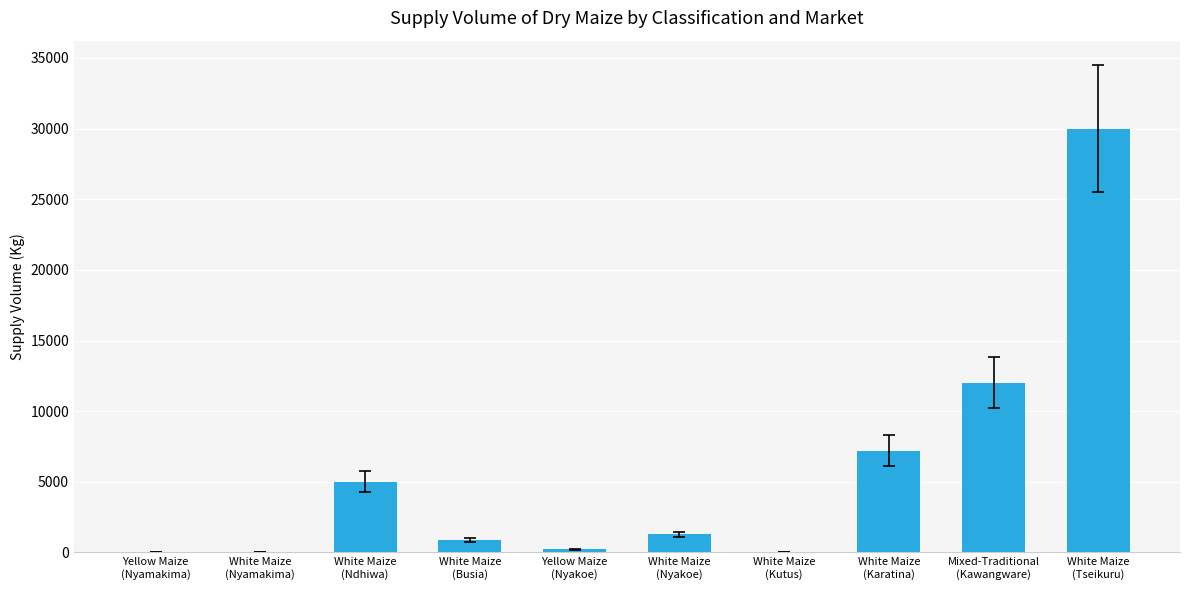

How many series are shown in this chart?

1